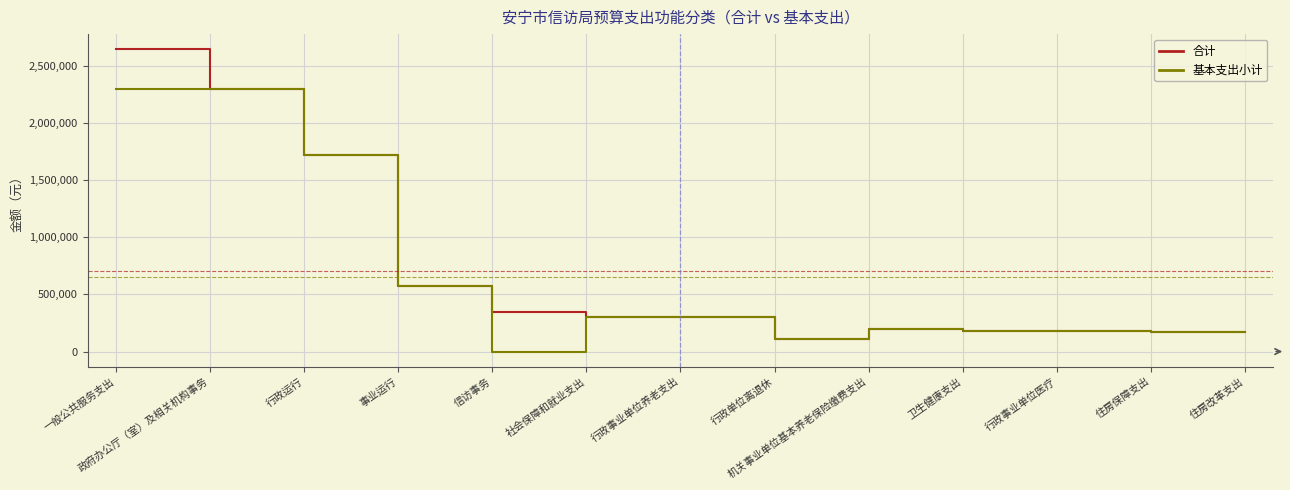

What is the approximate value of 基本支出小计 at 政府办公厅（室）及相关机构事务?

2294545